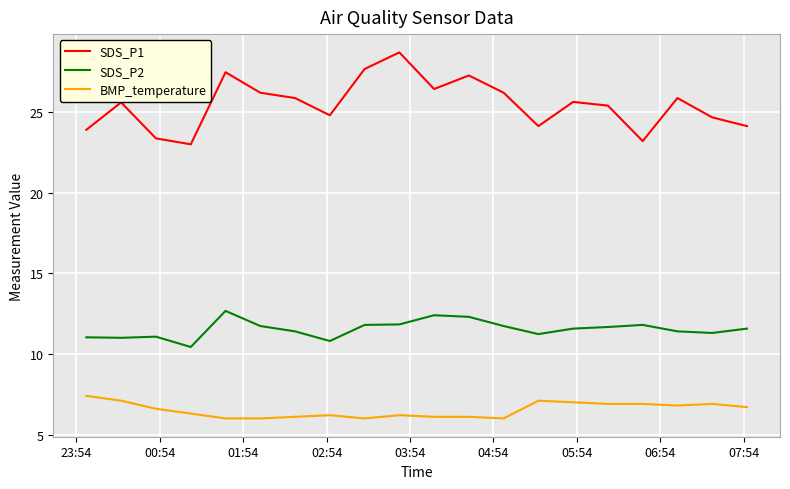

Does the chart display data point markers on the line(s)?

No